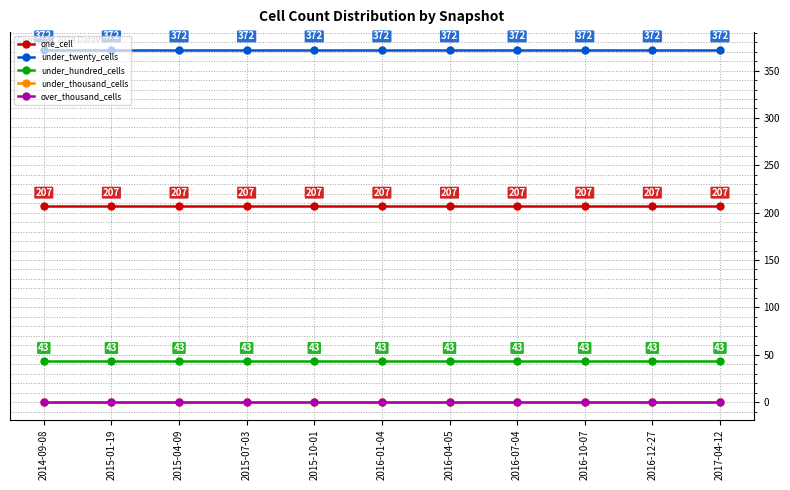

Is this an area chart (filled region under the line)?

No